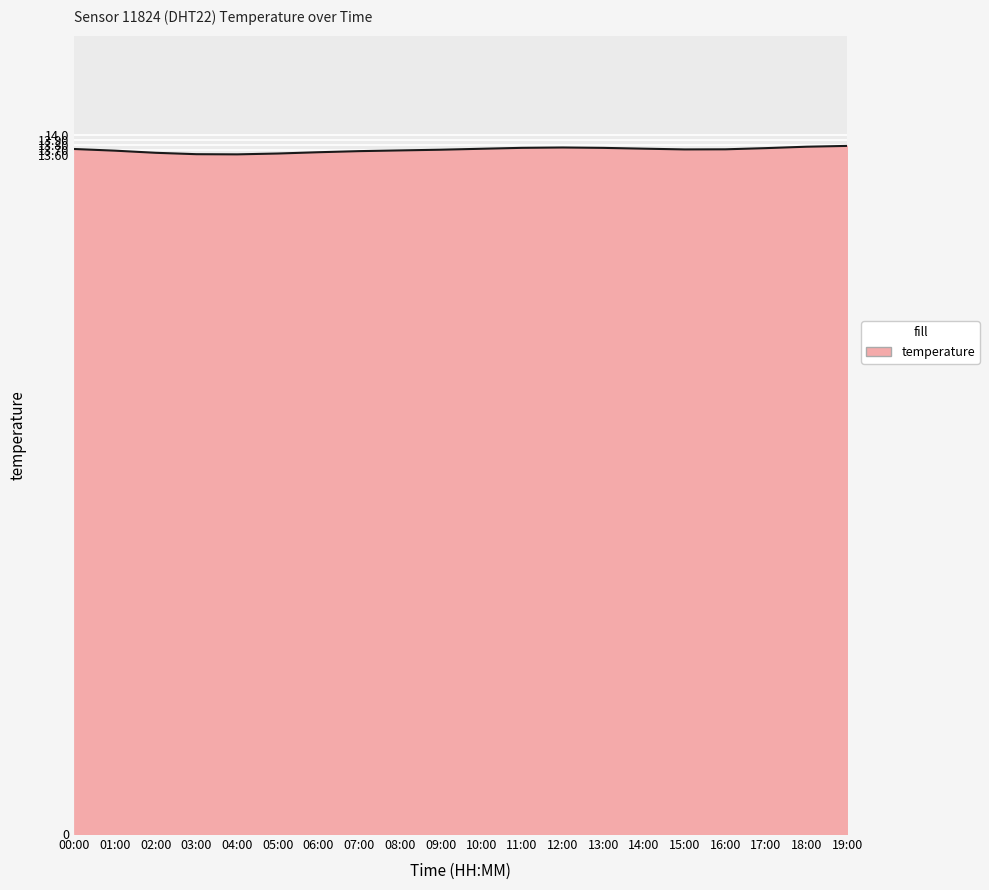

The value at 19:00 is 6.0. True or false?

False